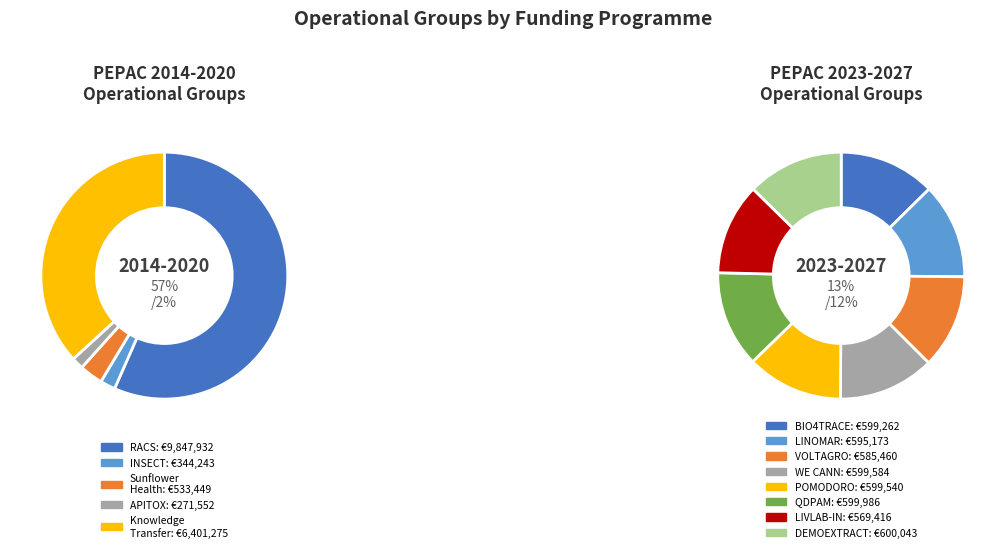

To the nearest percent, what portion does INSECT represent?

2%